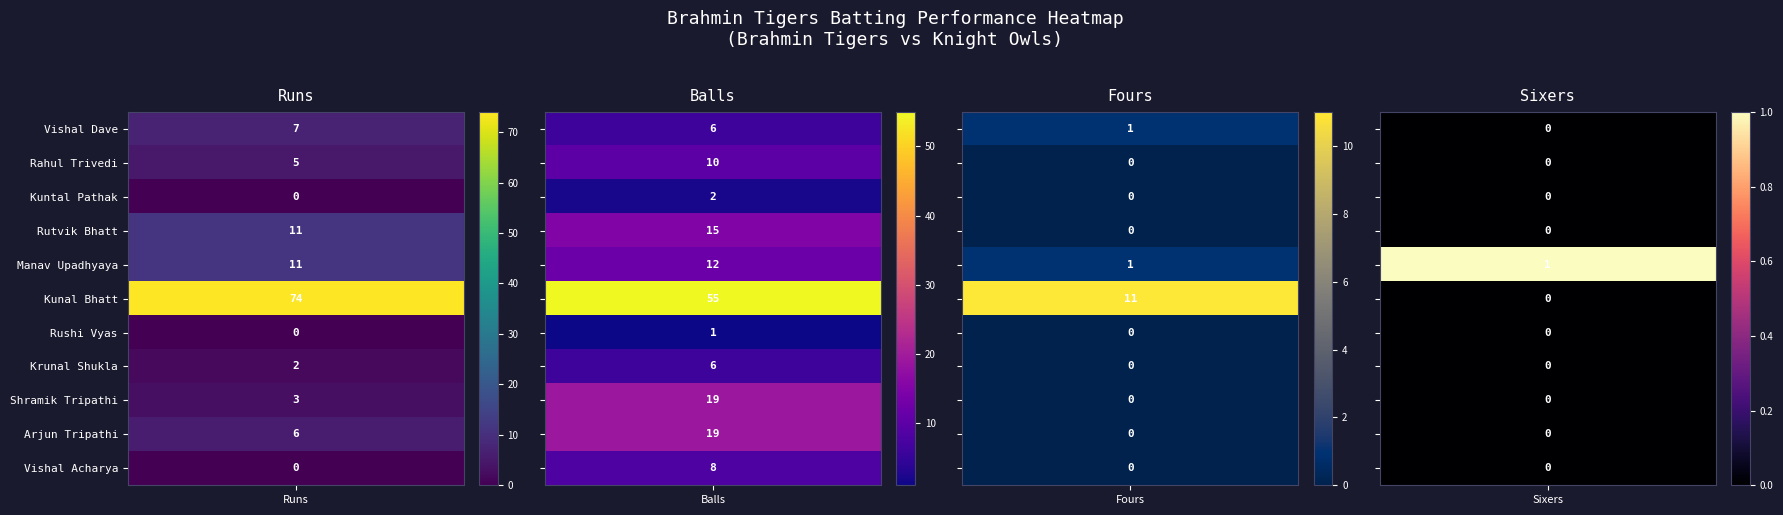

The value of Vishal Dave at 0 is 7. True or false?

True